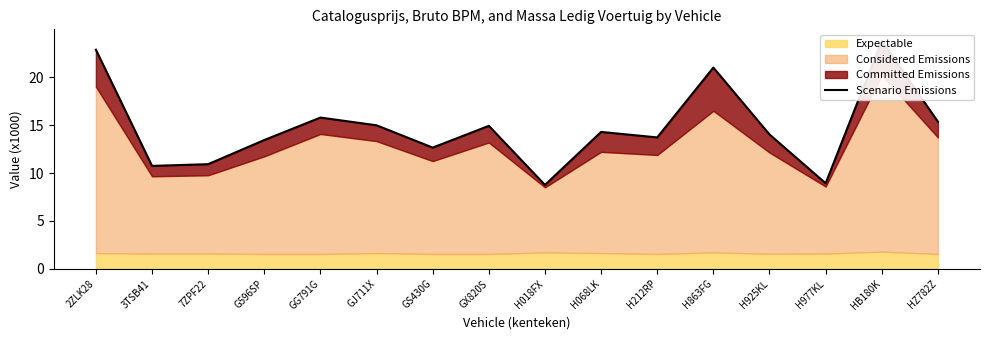

How many data points does each series have?

16